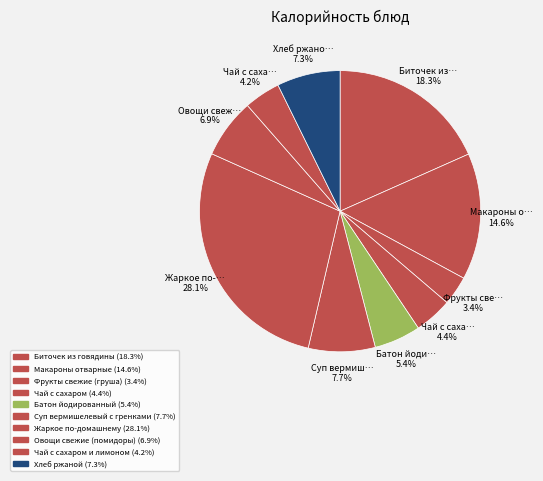

Count the number of slices in the pie.

10